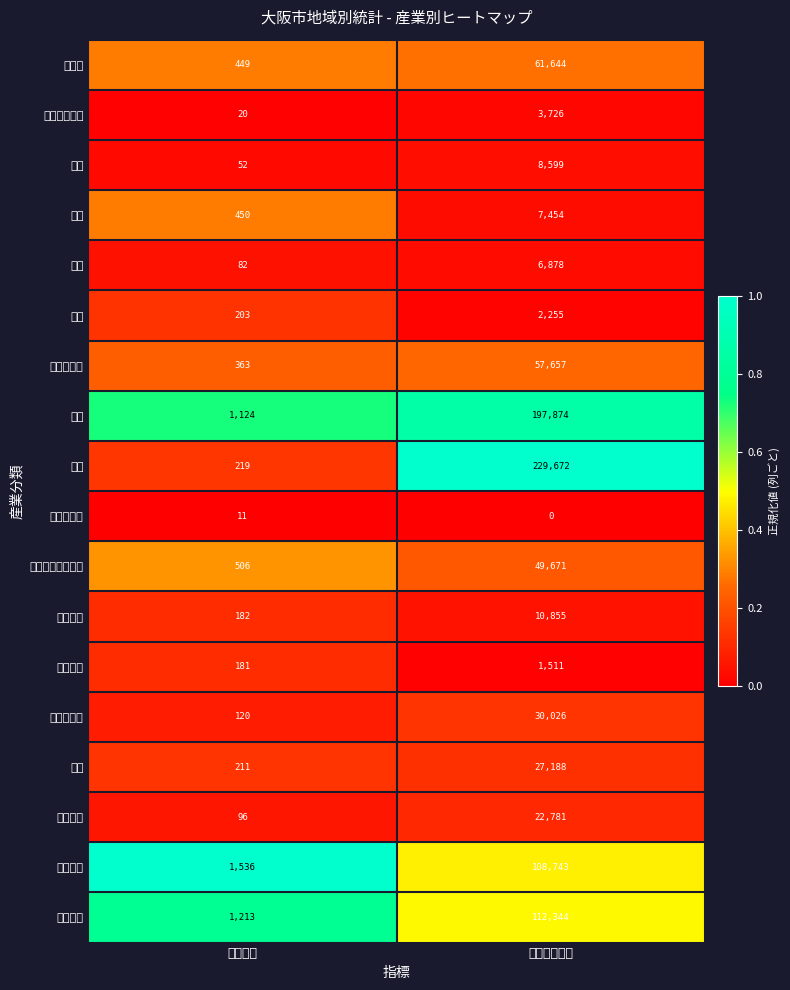

At how many categories does at least one series exceed 0?

2